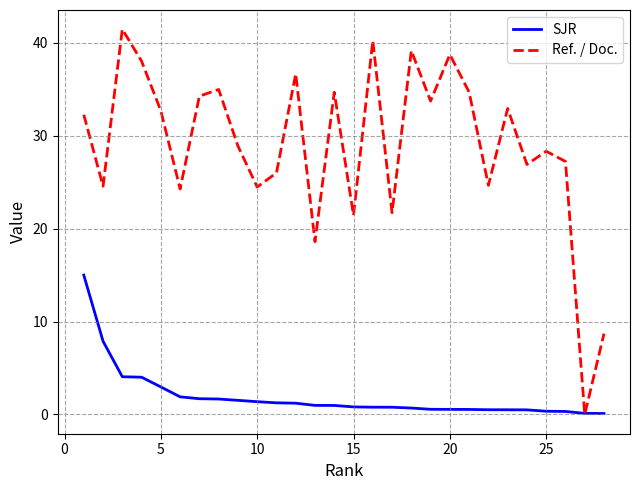

Which series has the widest spread of values?

Ref. / Doc.